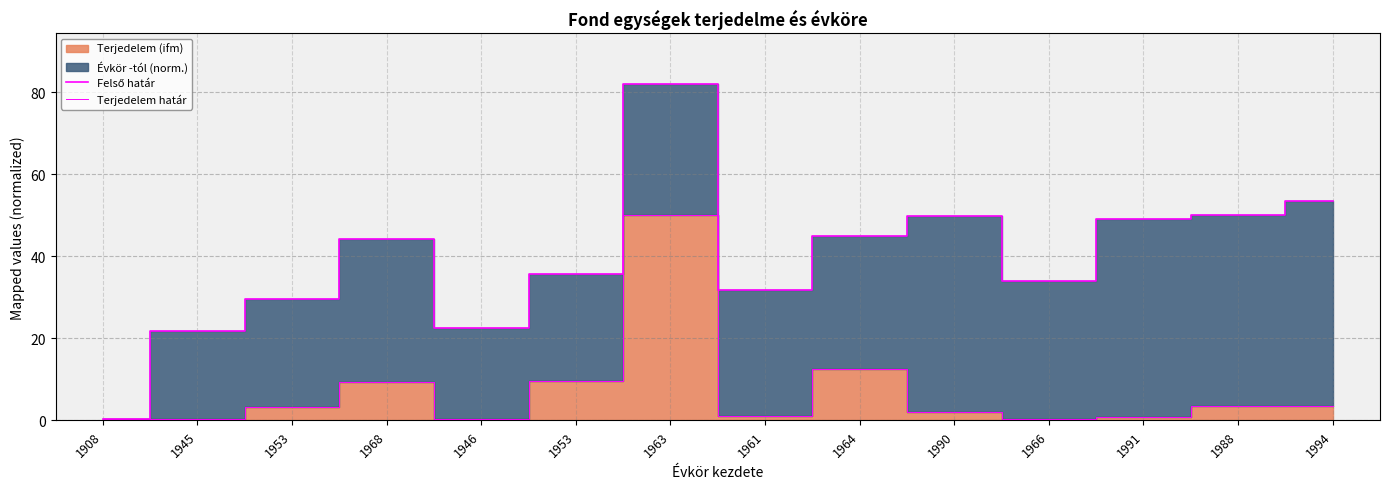

Which series changed the most between 1953 and 1988?

Felső határ